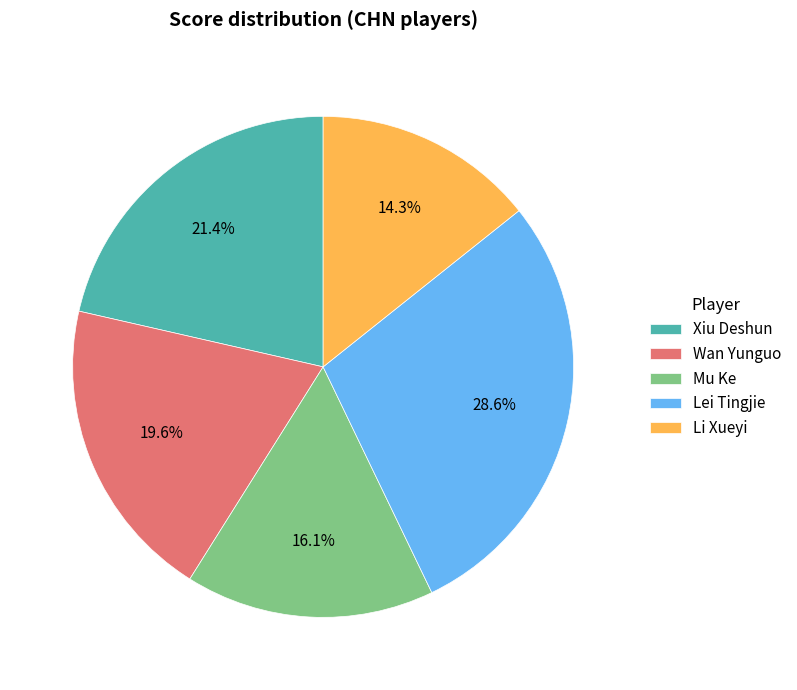

The Li Xueyi slice represents 14% of the pie. True or false?

True